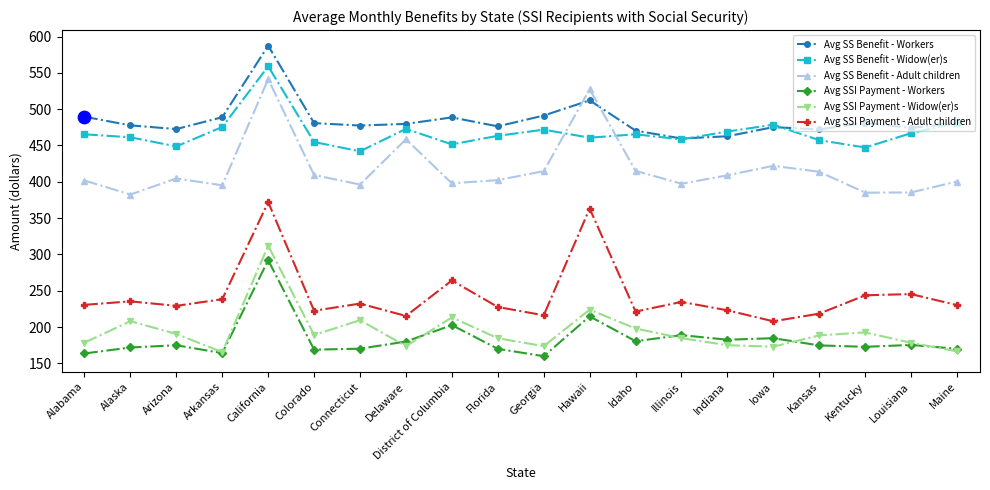

Is the value of Avg SS Benefit - Adult children at Colorado greater than the value of Avg SSI Payment - Adult children at Alaska?

Yes